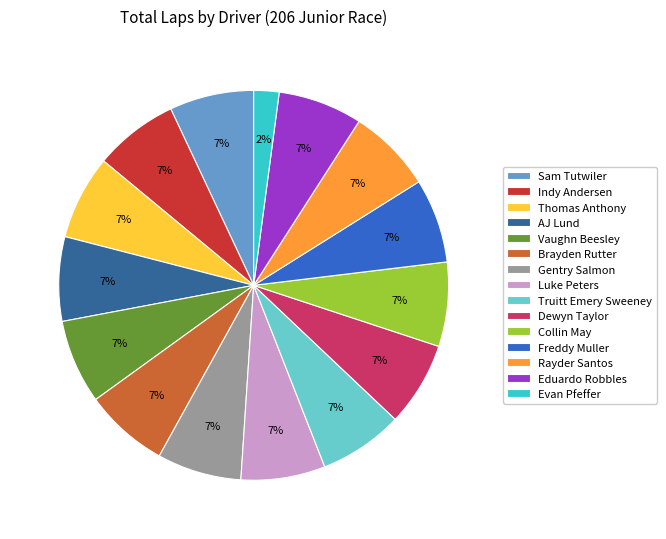

What is the ratio of the value at Sam Tutwiler to the value at Gentry Salmon?

1.0